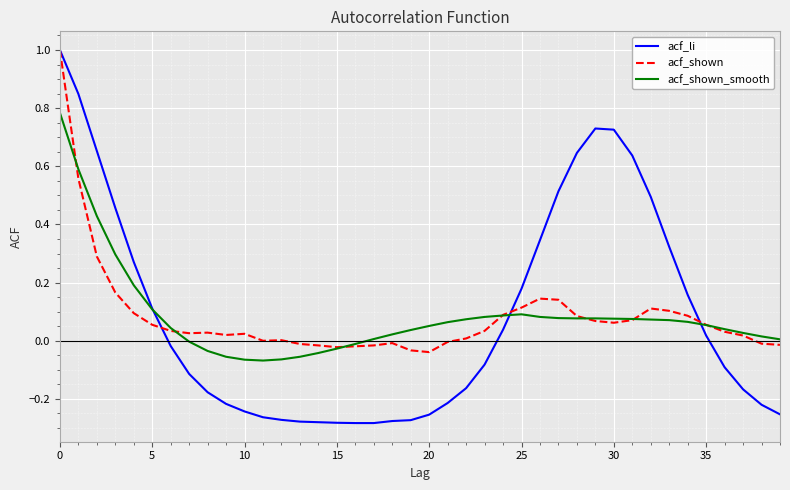

What is the maximum value shown in the chart?

1.0